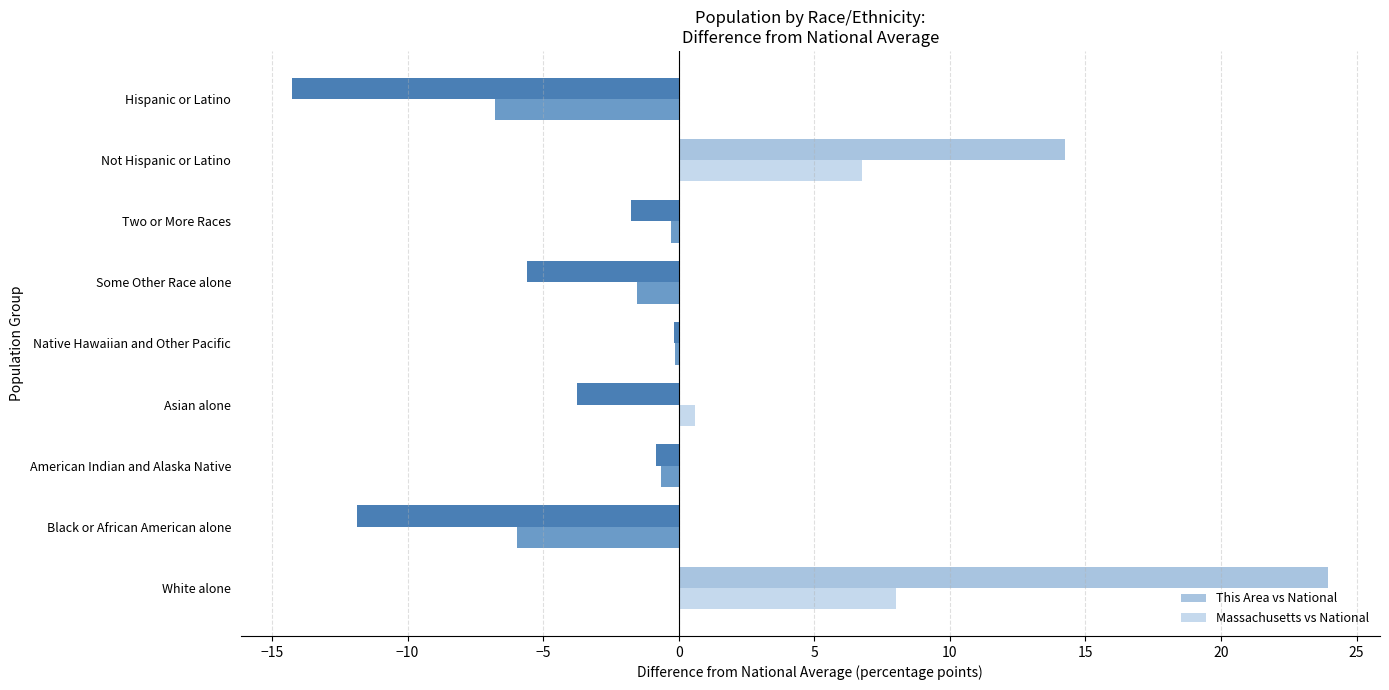

Which series has the widest spread of values?

This Area vs National